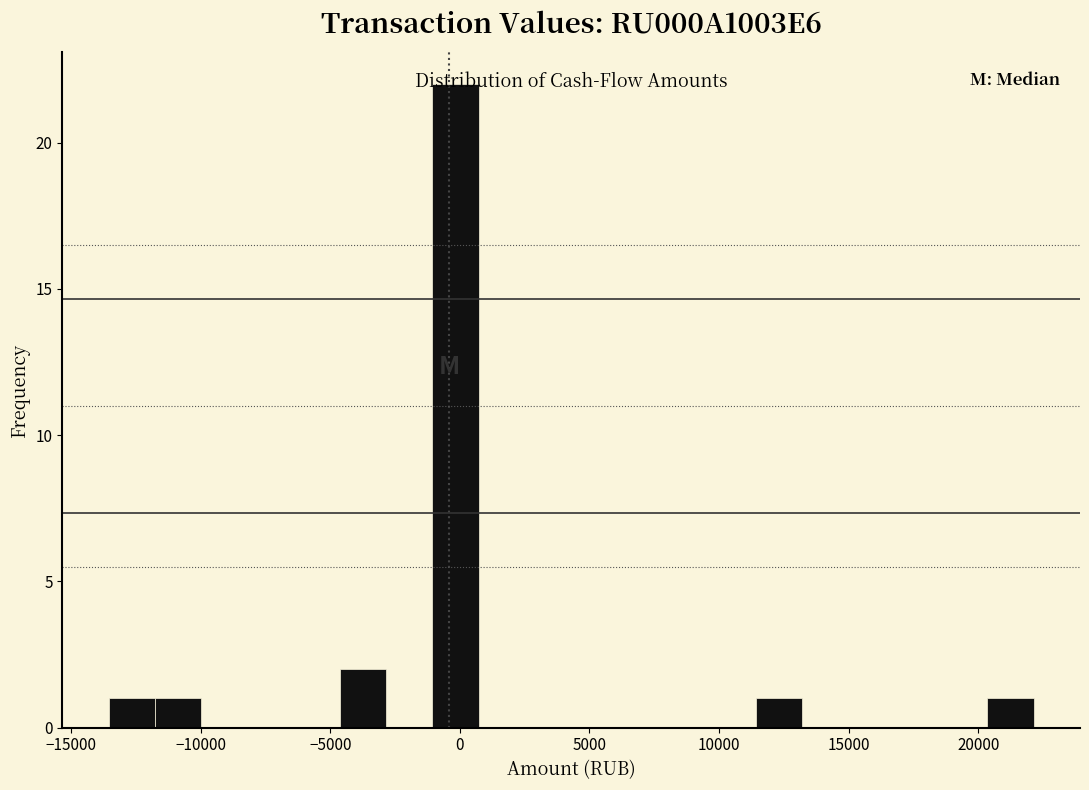

Read against the x-axis, roughly where is the centre of the tallest bar?

0